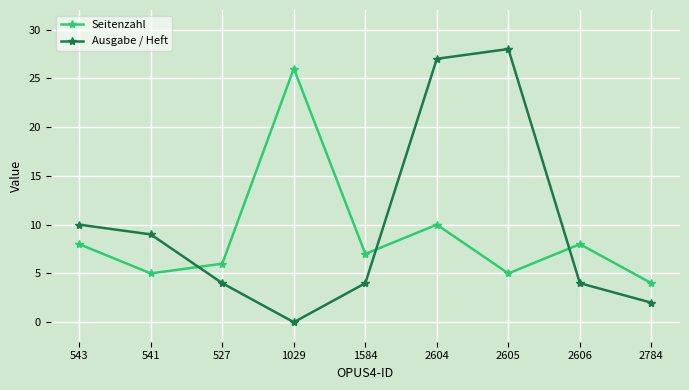

Does the chart display data point markers on the line(s)?

Yes